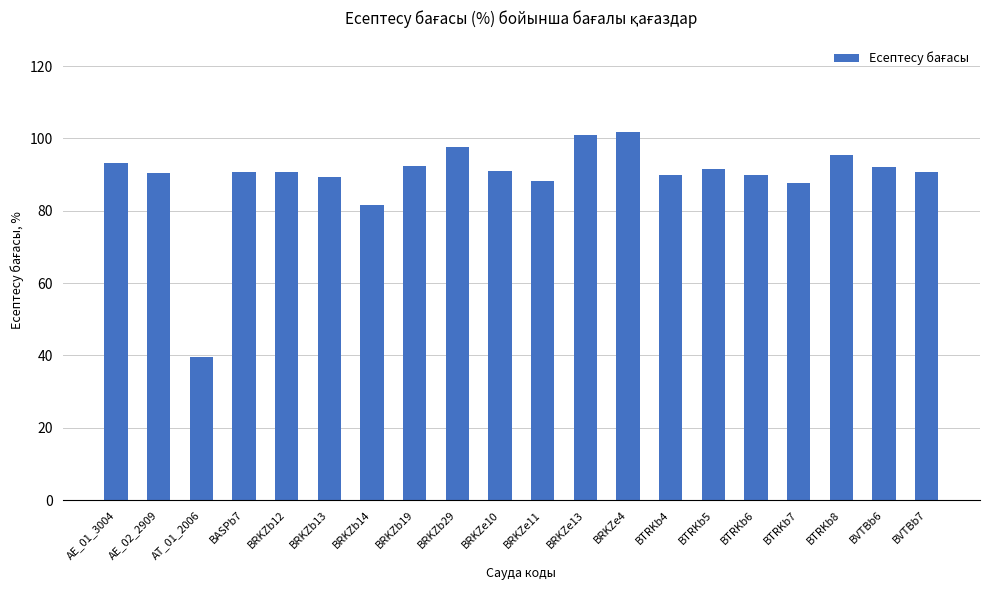

What is the greatest value displayed?

101.7